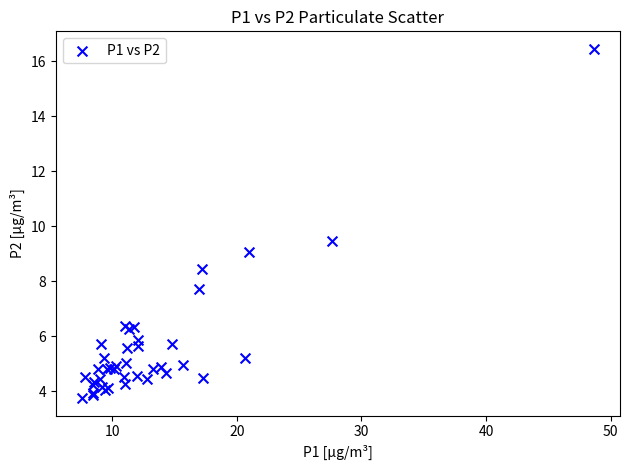

What Y value in the scatter plot is closest to 10?

9.5